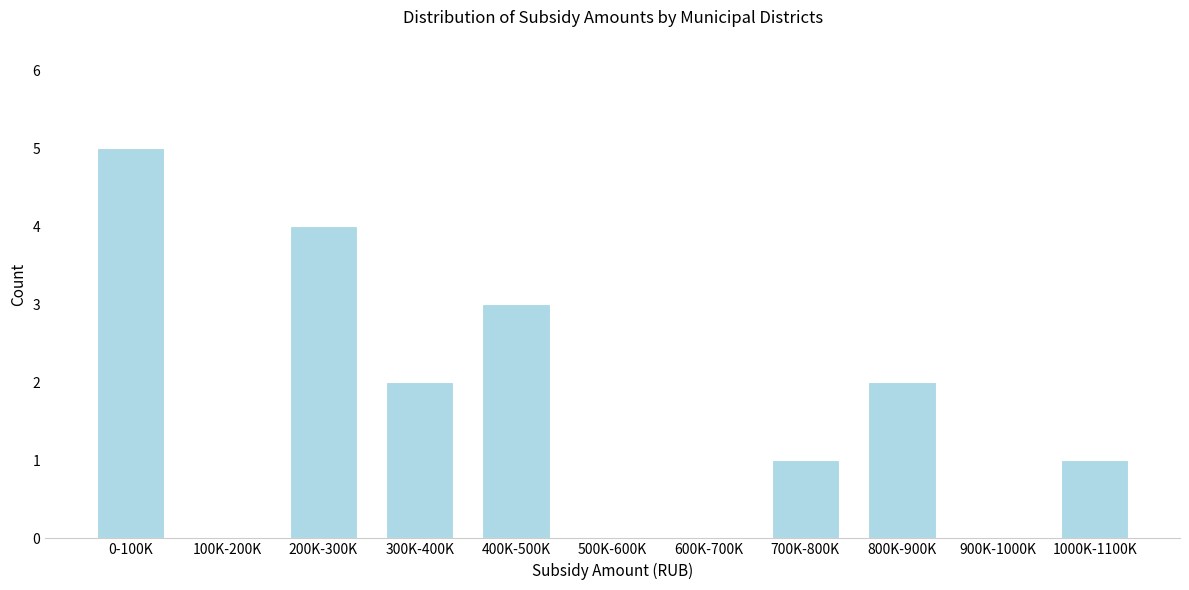

Reading left to right, extract all data points from this chart.

0-100K=5	100K-200K=0	200K-300K=4	300K-400K=2	400K-500K=3	500K-600K=0	600K-700K=0	700K-800K=1	800K-900K=2	900K-1000K=0	1000K-1100K=1